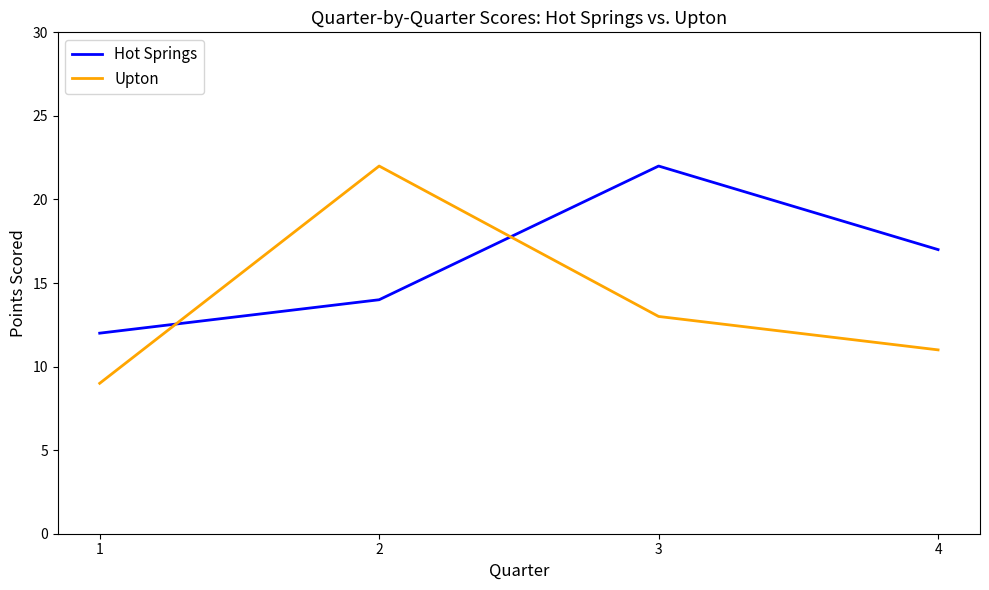

What is the average value of the Hot Springs series?

16